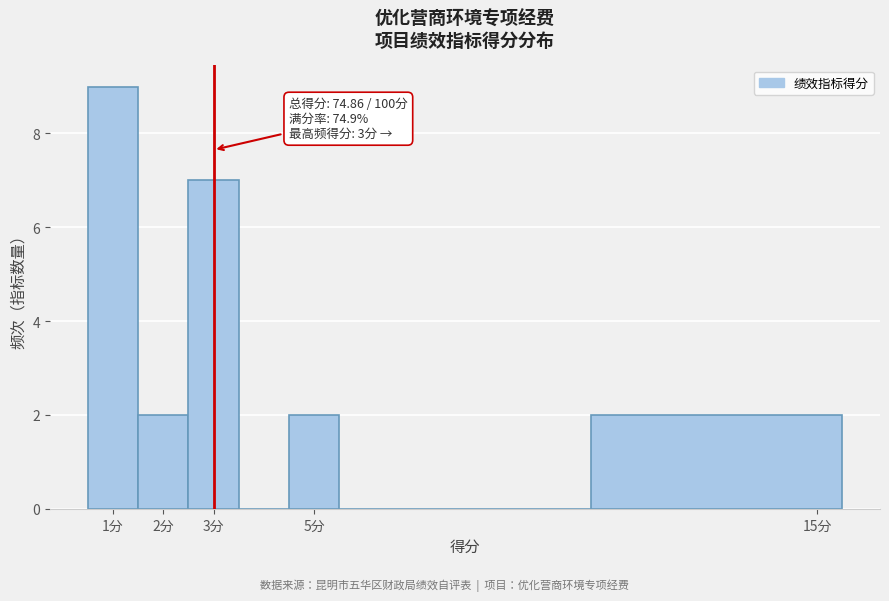

Over which range of the x-axis is the bar tallest?

0.5 to 1.5